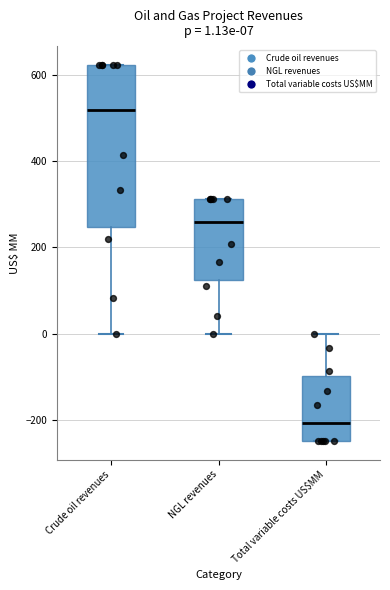

Comparing the boxes themselves (not the whiskers), which one is the tallest?

Crude oil revenues